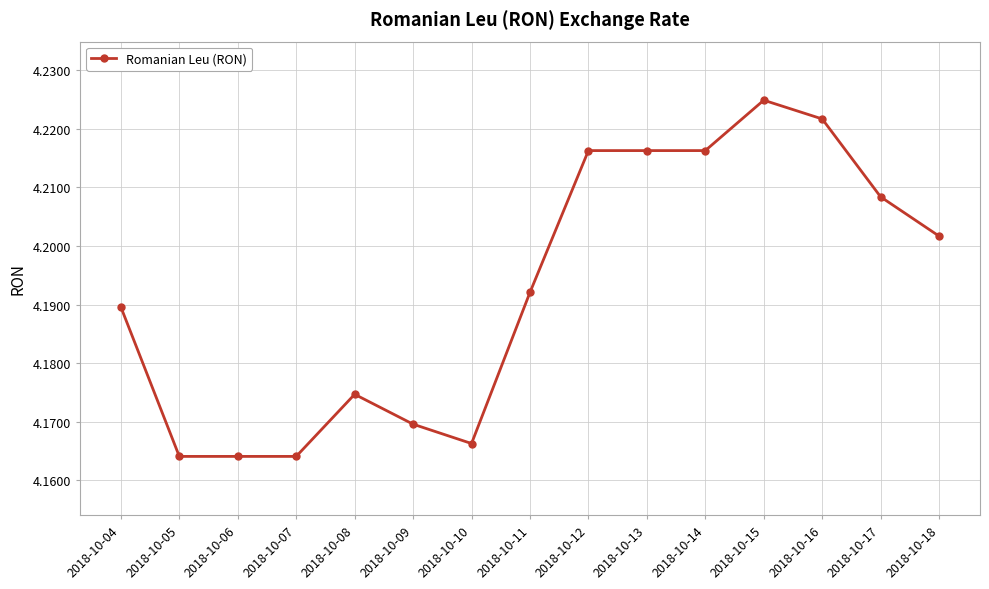

Which category has the highest value across all series?

2018-10-15